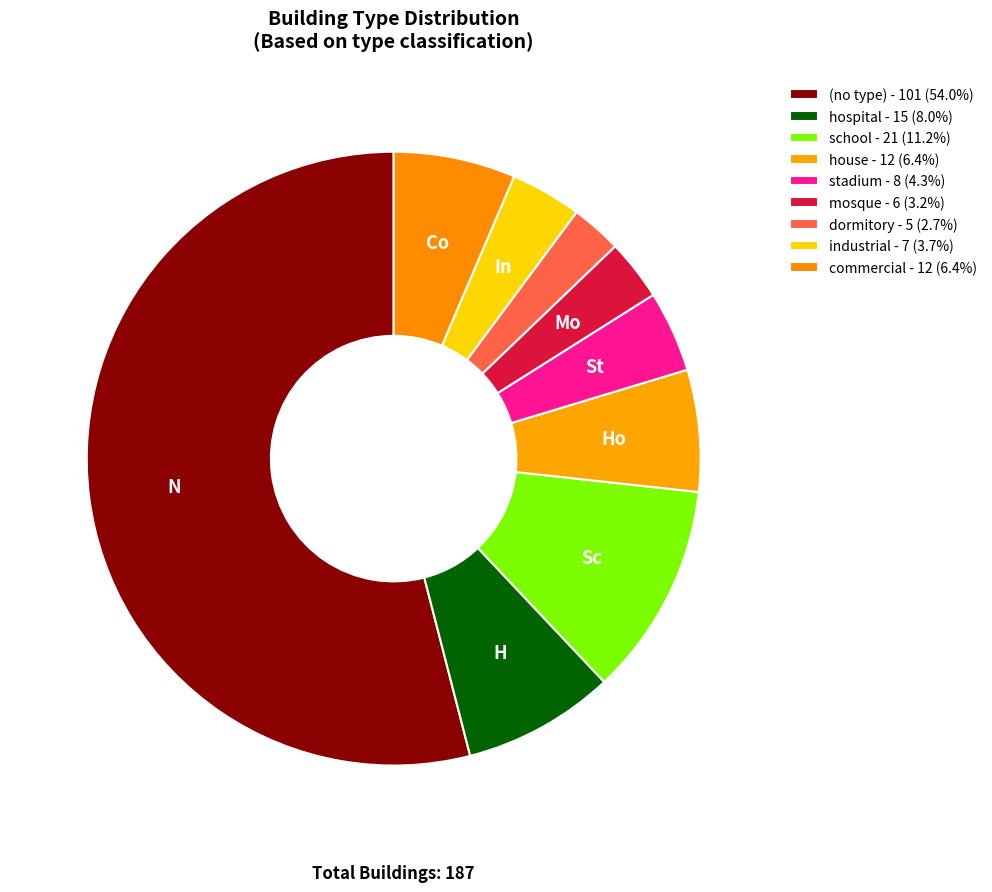

Count the number of slices in the pie.

9